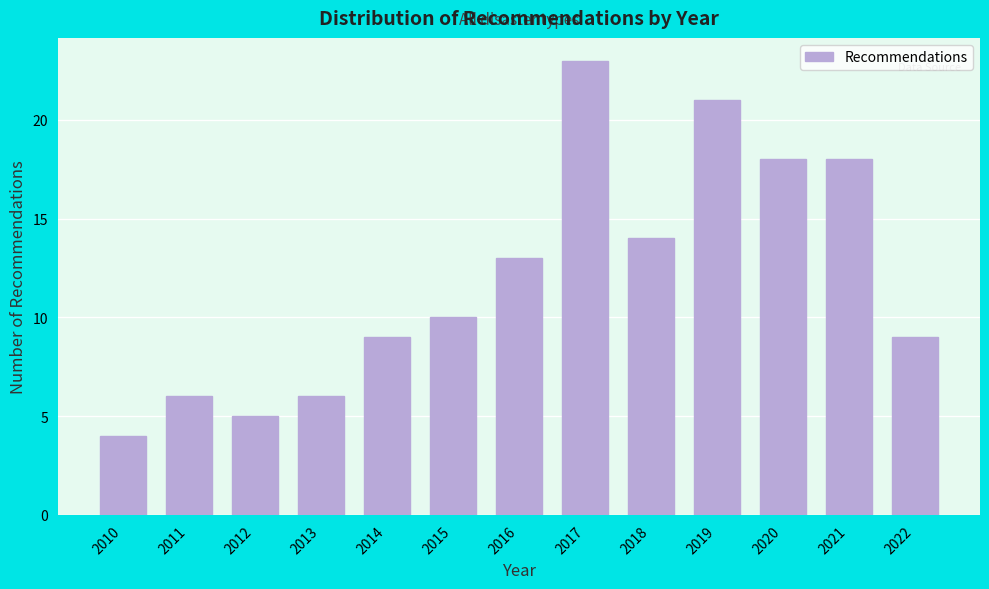

Reading left to right, list all the values displayed in this chart.

4	6	5	6	9	10	13	23	14	21	18	18	9